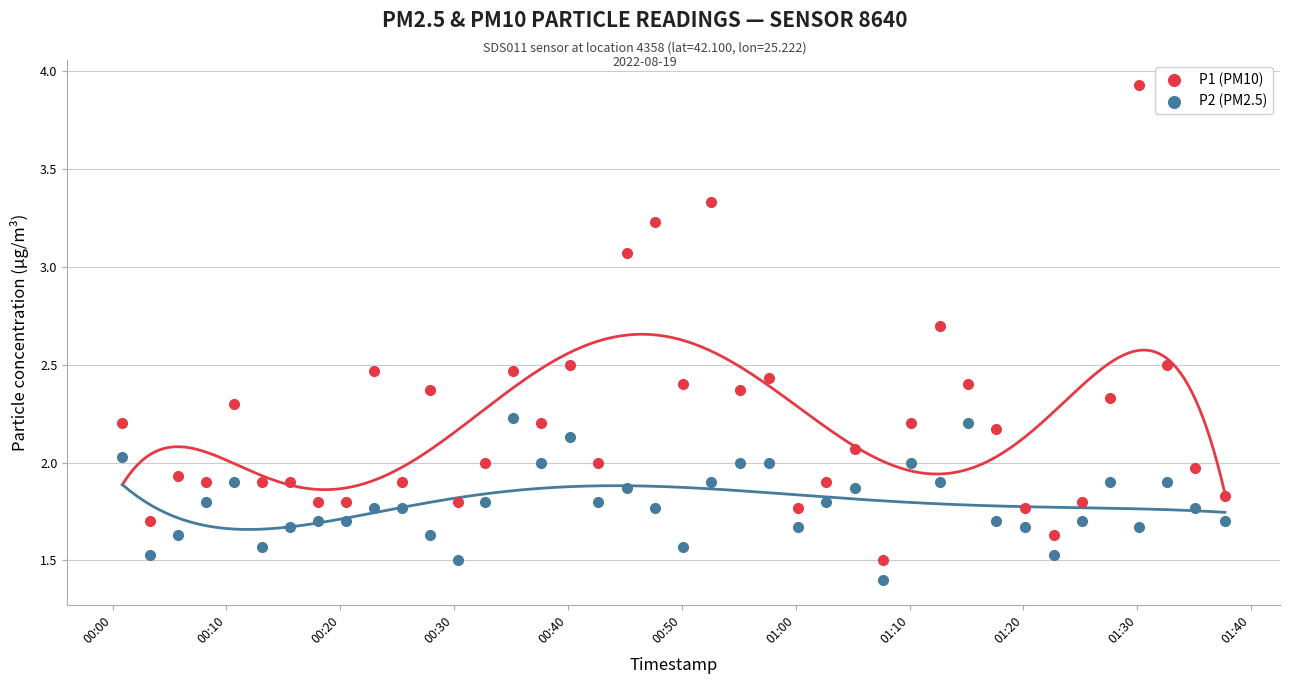

Which series contains the lowest Y value?

P2 (PM2.5)